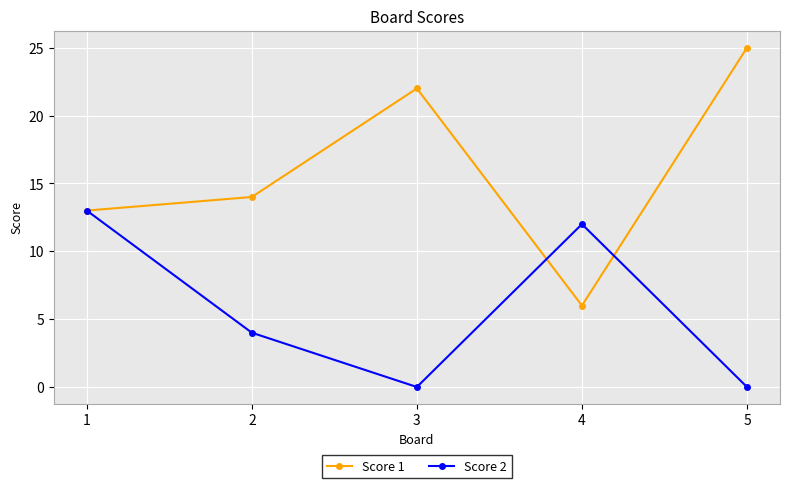

Is it true that Score 1 equals 6 at 3?

False